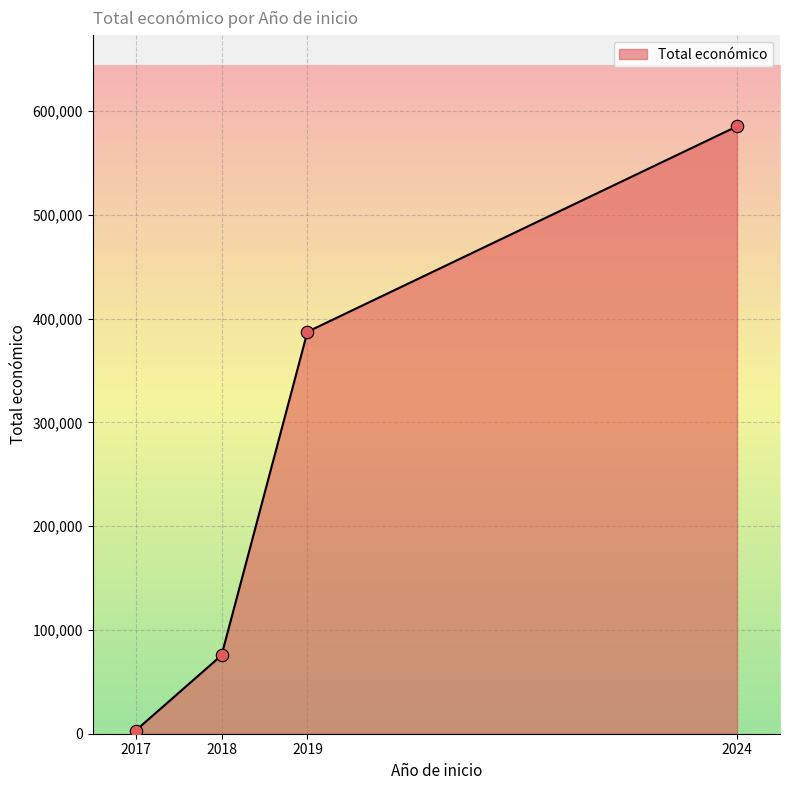

What is the change in value from 2018 to 2024?

+509885